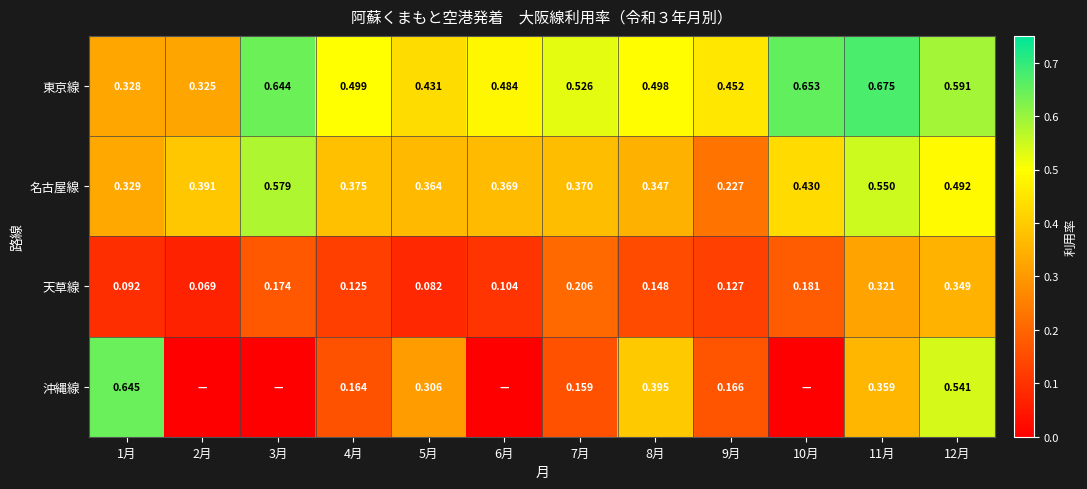

Is the value of 沖縄線 at 9月 greater than the value of 名古屋線 at 7月?

No